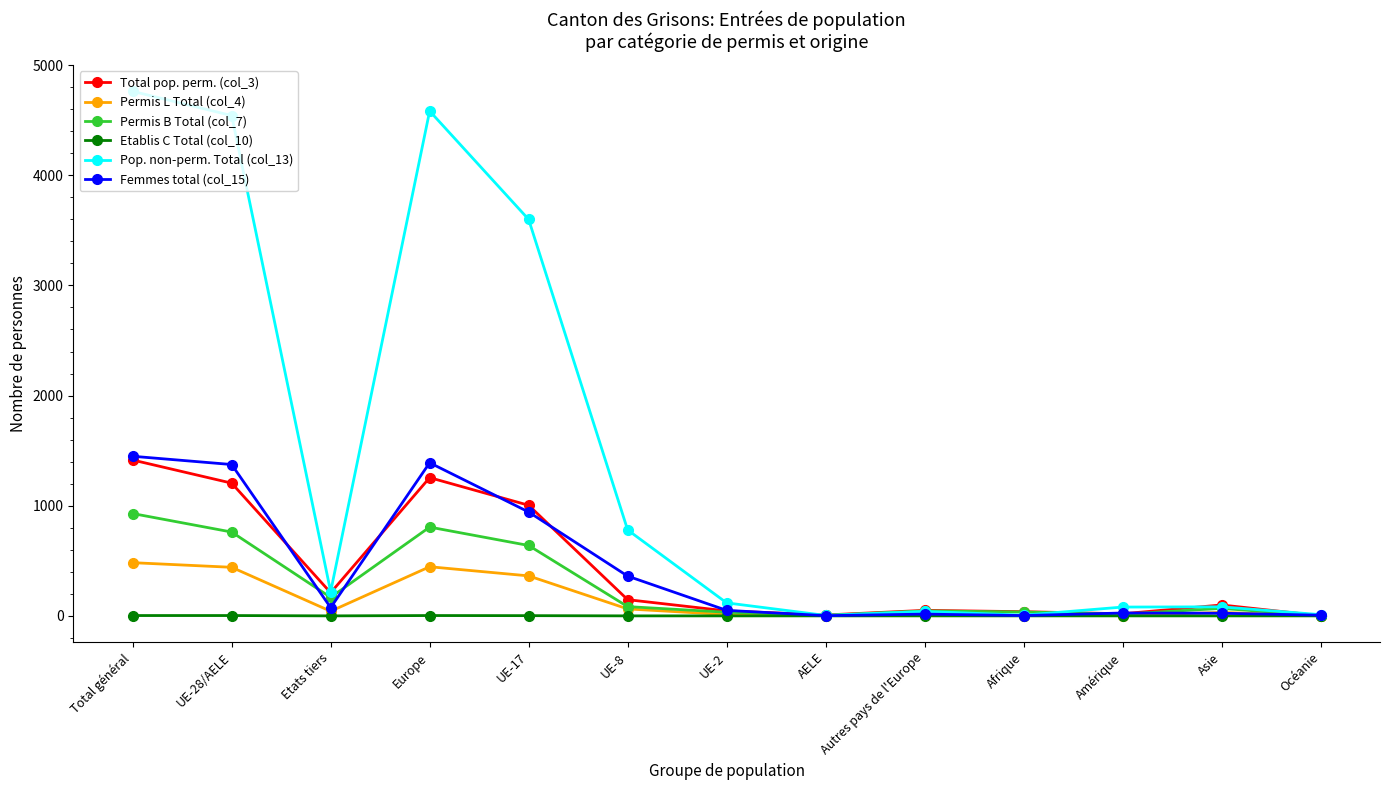

How many data points does each series have?

13